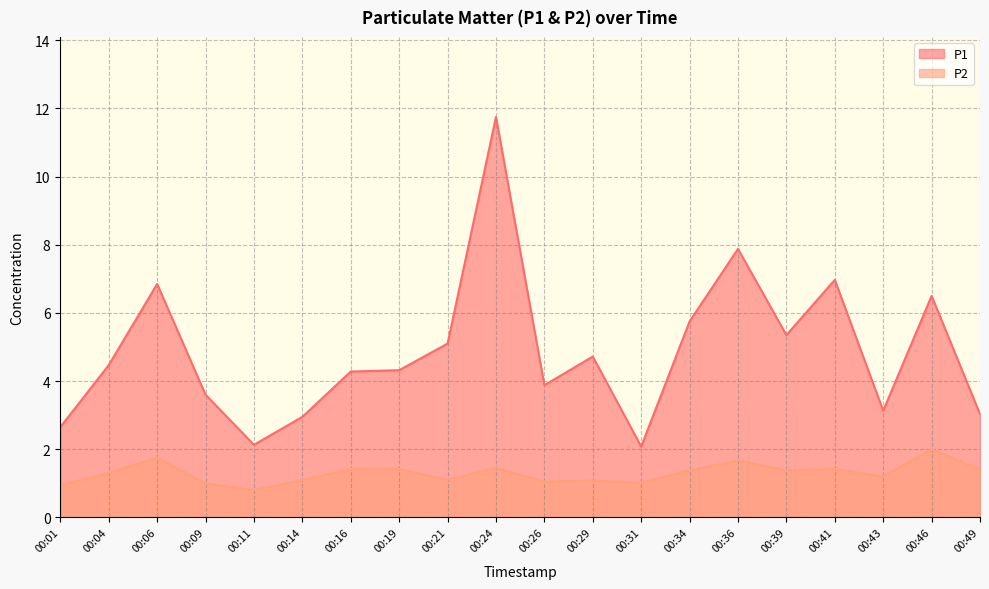

Reading right to left, list all the values displayed in this chart.

P1: 00:49=3.0	00:46=6.5	00:43=3.1	00:41=7.0	00:39=5.3	00:36=7.9	00:34=5.8	00:31=2.1	00:29=4.7	00:26=3.9	00:24=11.8	00:21=5.1	00:19=4.3	00:16=4.3	00:14=3.0	00:11=2.1	00:09=3.6	00:06=6.8	00:04=4.5	00:01=2.6
P2: 00:49=1.4	00:46=2.0	00:43=1.2	00:41=1.4	00:39=1.4	00:36=1.7	00:34=1.4	00:31=1.0	00:29=1.1	00:26=1.1	00:24=1.4	00:21=1.1	00:19=1.4	00:16=1.4	00:14=1.1	00:11=0.8	00:09=1.0	00:06=1.8	00:04=1.3	00:01=0.9